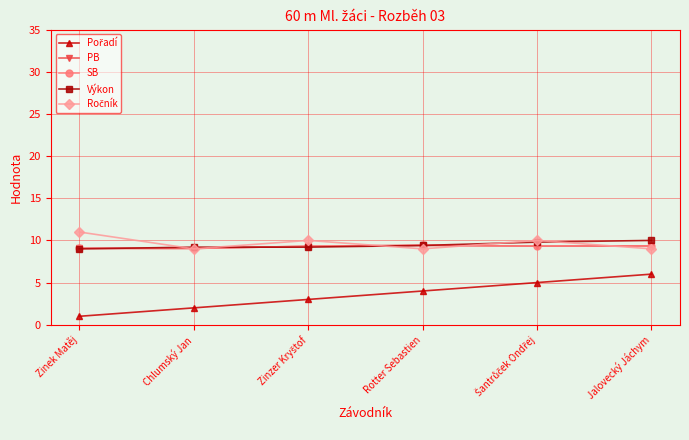

What value does the Ročník series have at Jalovecký Jáchym?

9.0